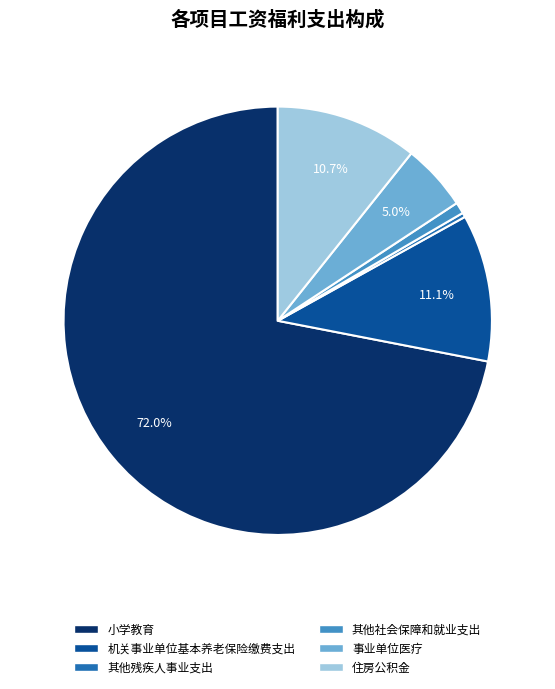

Is there a majority slice in this chart?

Yes